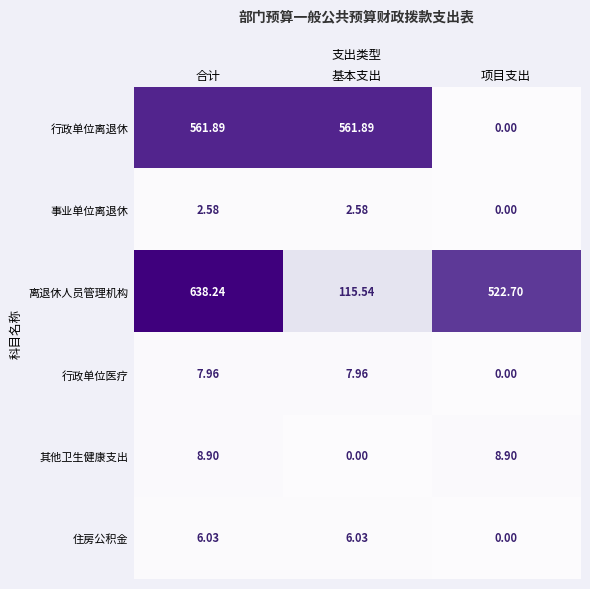

How many categories are shown in the chart?

3